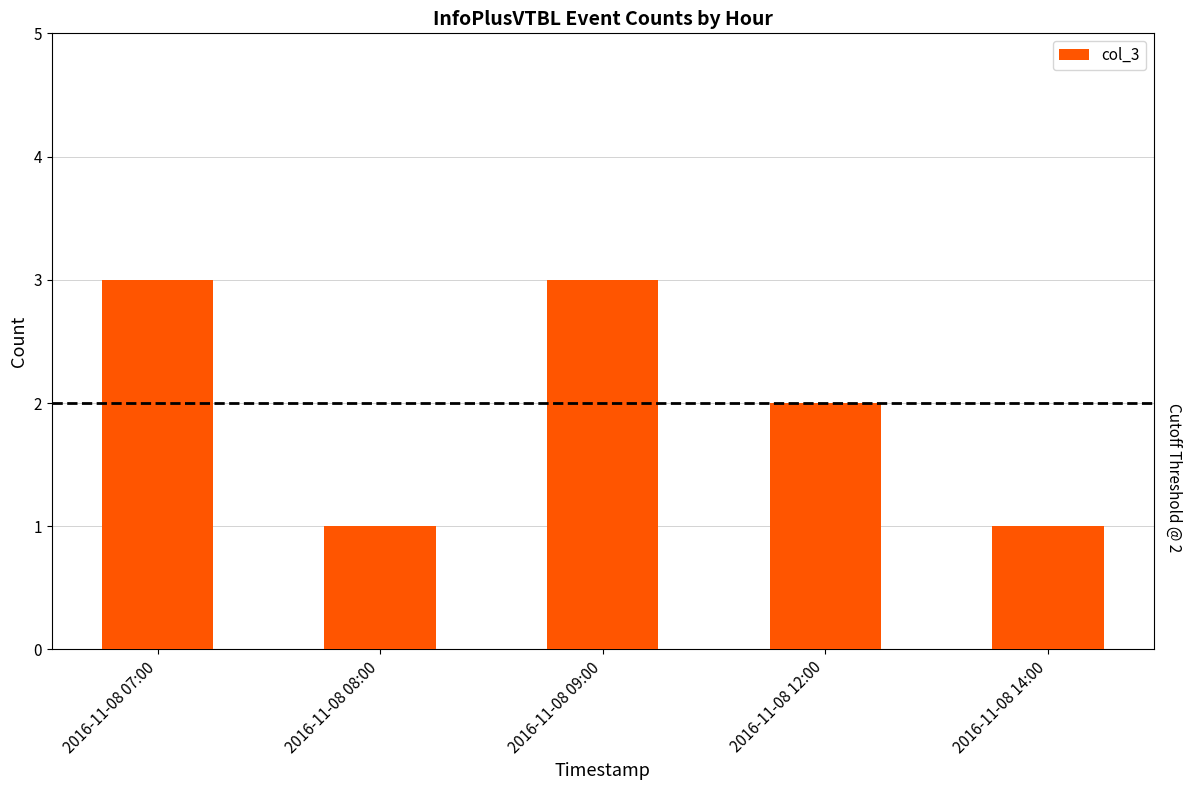

The chart shows a value of 1 at 2016-11-08 12:00. True or false?

False